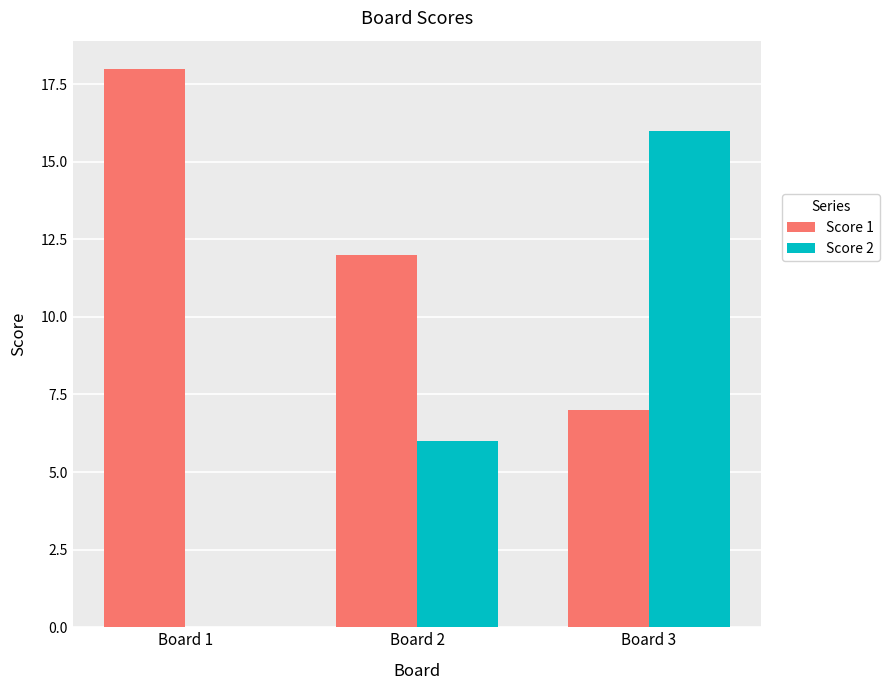

Are the bars grouped side by side (vs. stacked)?

Yes